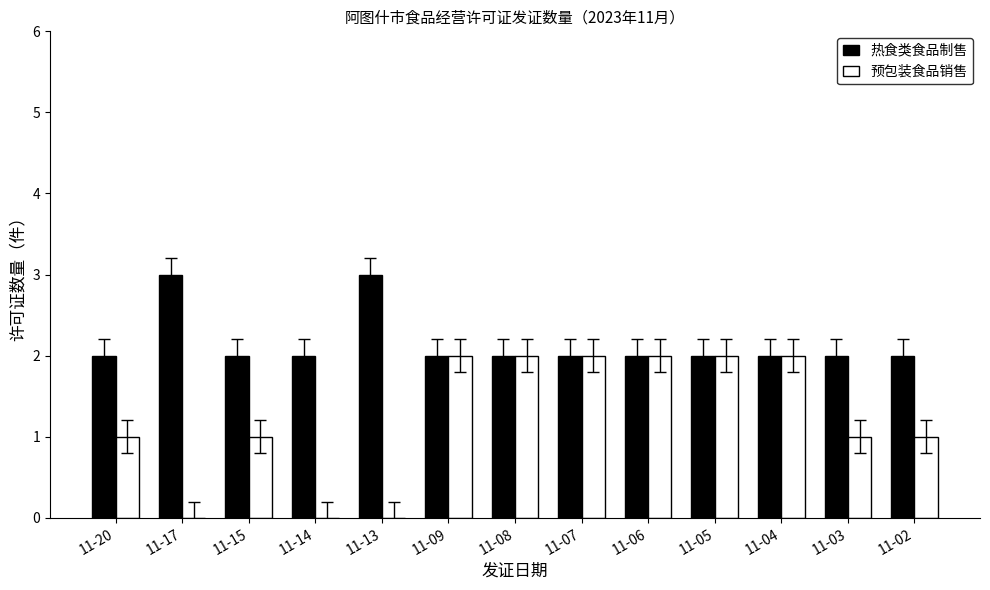

True or false: 预包装食品销售 has a value of -1 at 11-14.

False